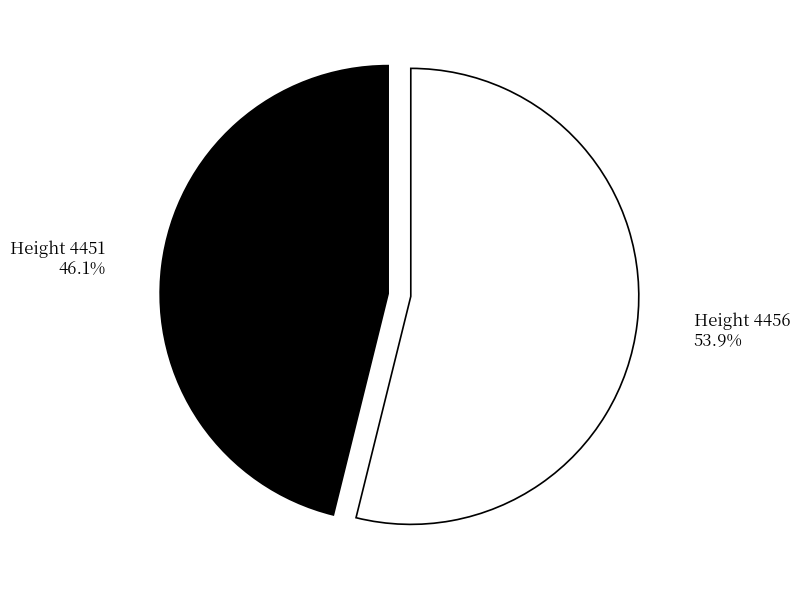

Is there a majority slice in this chart?

Yes